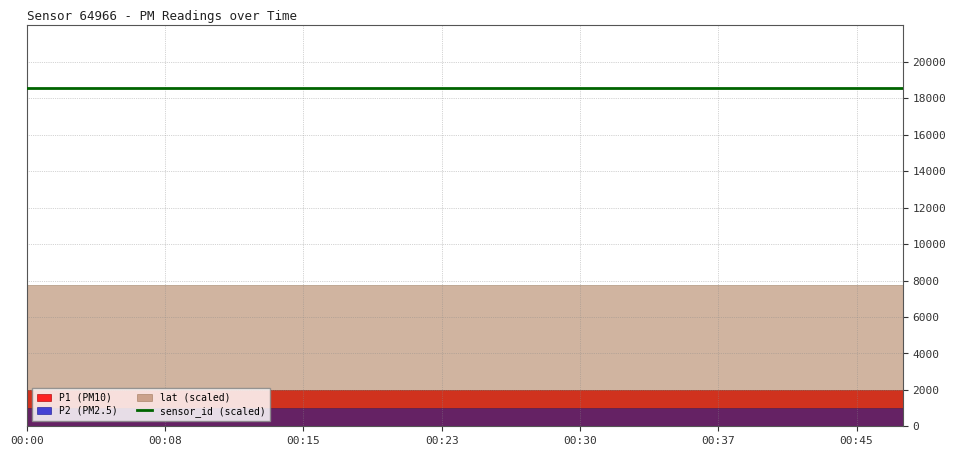

What is the minimum value for sensor_id?

64966.0